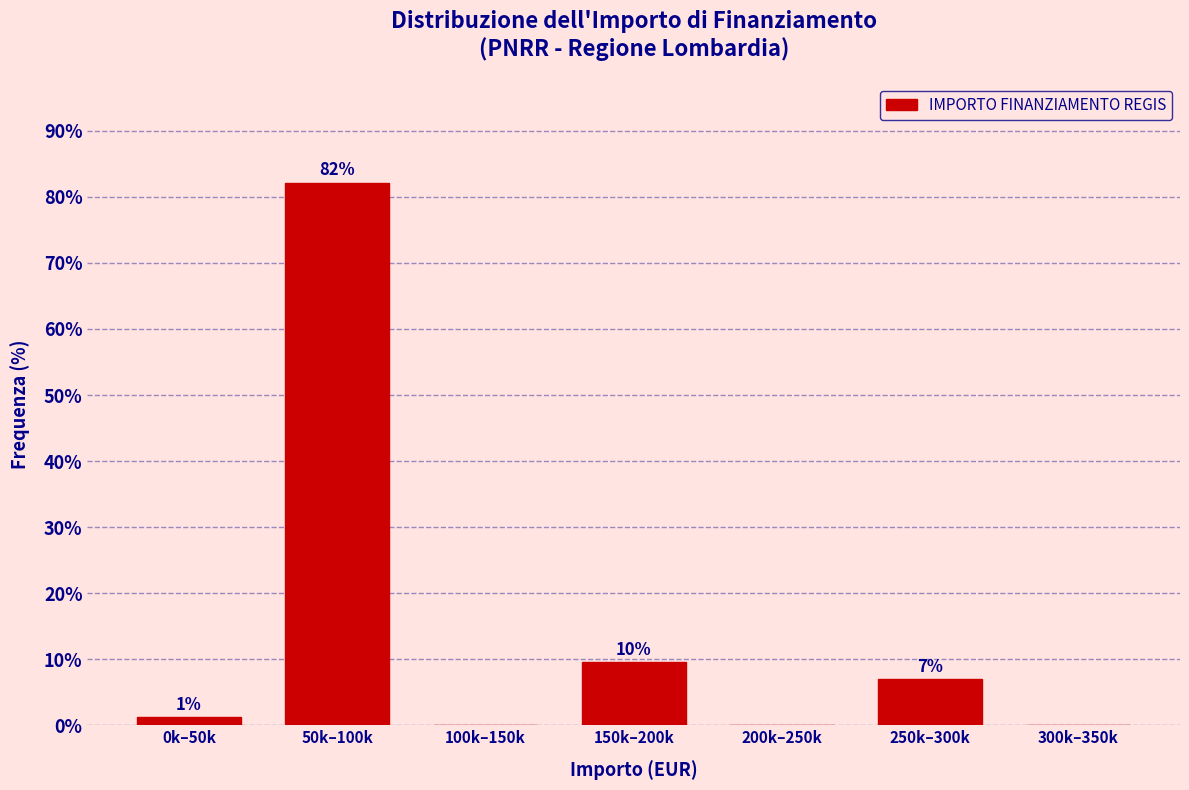

At which category does the chart reach its peak across all series?

50k–100k